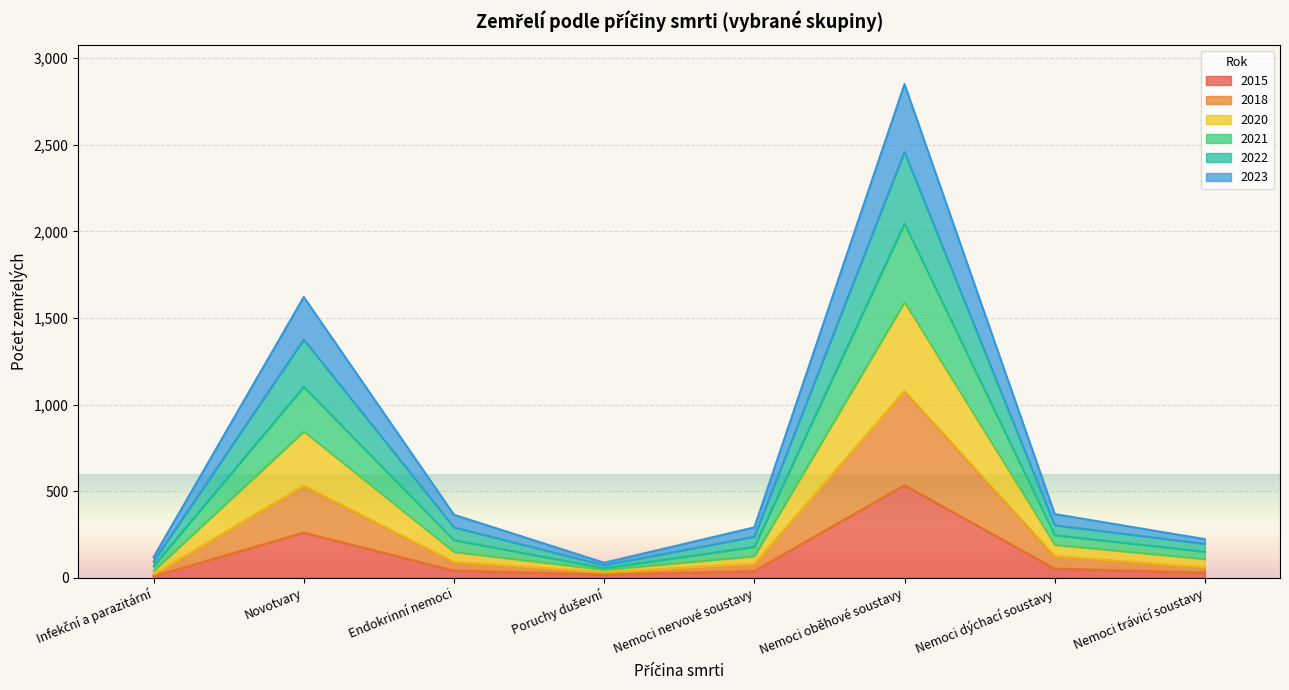

What is the maximum value shown in the chart?

2850